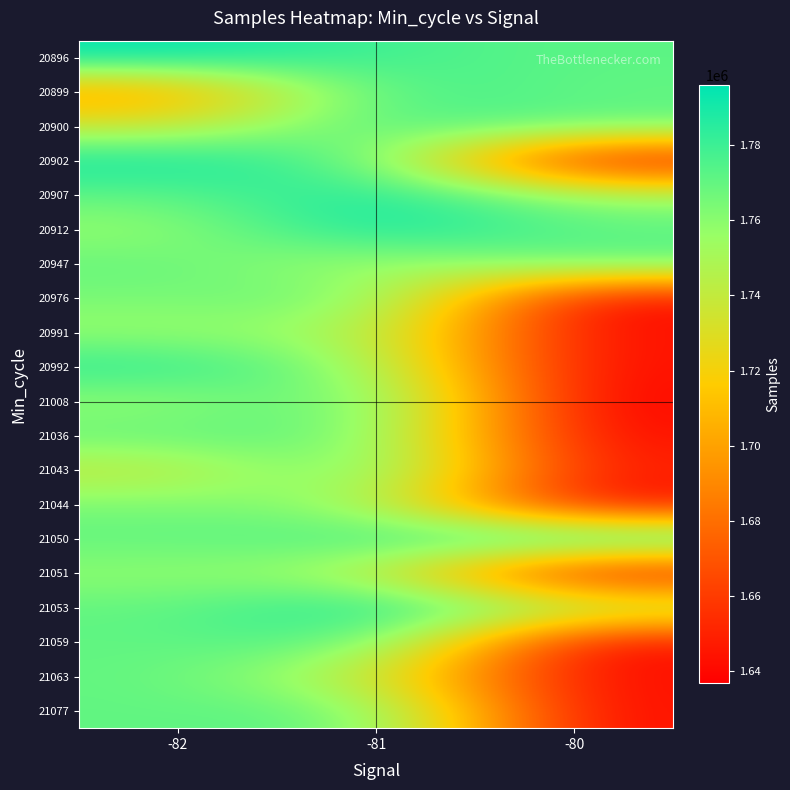

At which category is the sum across all series the highest?

-81